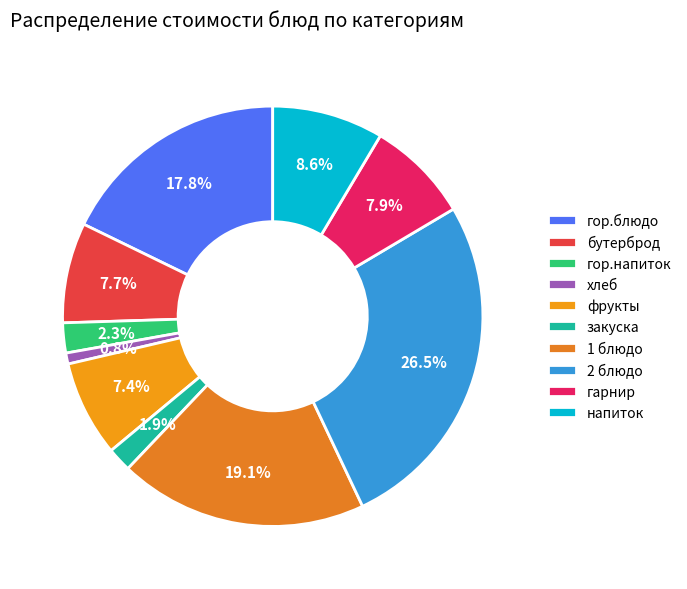

True or false: бутерброд accounts for 1% of the total.

False